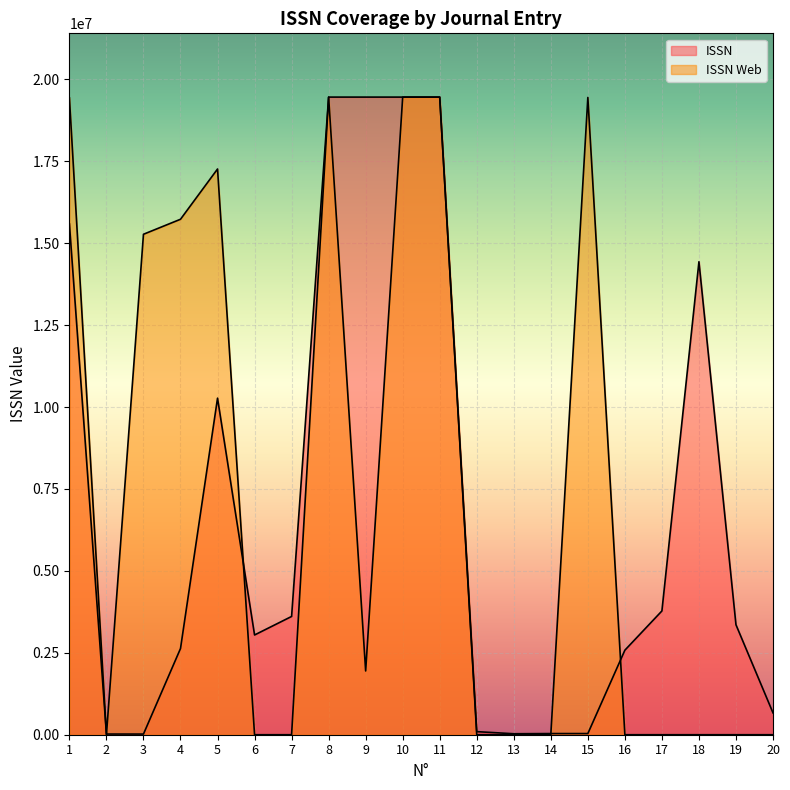

What are all the series names shown in the legend?

ISSN, ISSN Web